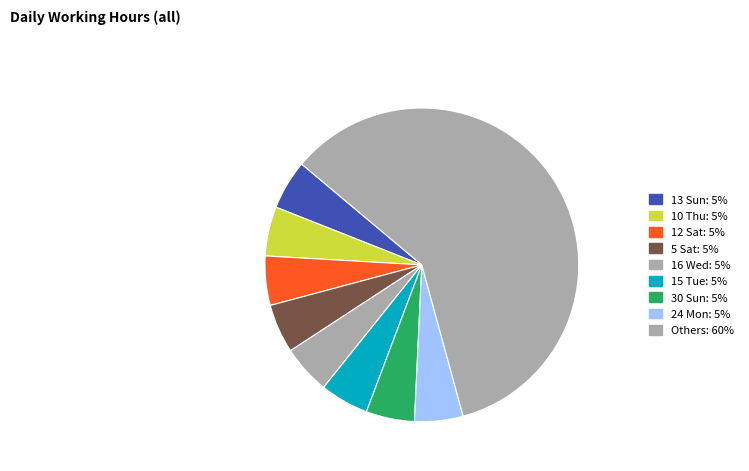

How many segments does this pie chart have?

9